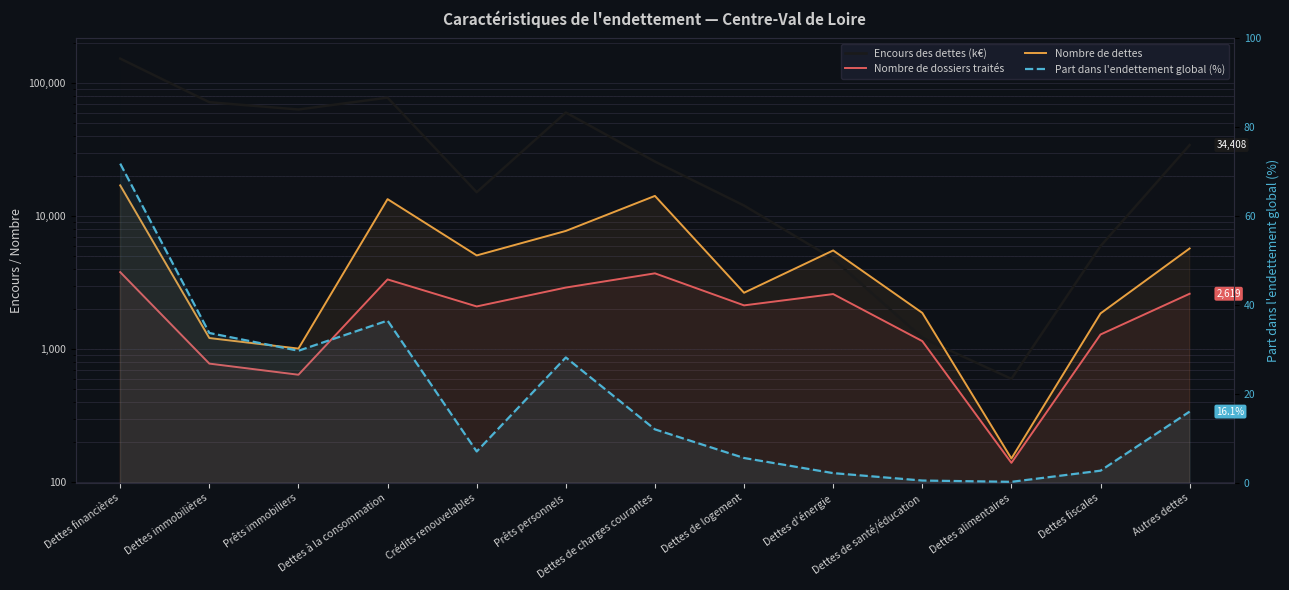

Is the value of Part dans l'endettement global (%) at Dettes financières greater than the value of Nombre de dossiers traités at Dettes fiscales?

No